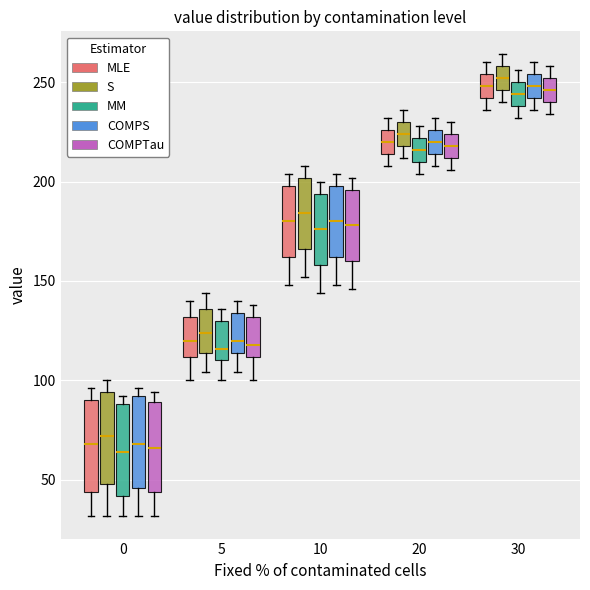

Reading left to right, read every box against the y-axis: the position of its median line, the range the box covers, and the ends of its whiskers. The values are not printed on the chart, so give them approximately, as read against the axis.

0 (MLE): median 70, box 45 to 90, whiskers 30 to 95
0 (S): median 70, box 50 to 95, whiskers 30 to 100
0 (MM): median 65, box 40 to 90, whiskers 30 to 90 (just above the box's upper edge)
0 (COMPS): median 70, box 45 to 90, whiskers 30 to 95
0 (COMPTau): median 65, box 45 to 90, whiskers 30 to 95
5 (MLE): median 120, box 110 to 130, whiskers 100 to 140
5 (S): median 125, box 115 to 135, whiskers 105 to 145
5 (MM): median 115, box 110 to 130, whiskers 100 to 135
5 (COMPS): median 120, box 115 to 135, whiskers 105 to 140
5 (COMPTau): median 120, box 110 to 130, whiskers 100 to 140
10 (MLE): median 180, box 160 to 200, whiskers 150 to 205
10 (S): median 185, box 165 to 200, whiskers 150 to 210
10 (MM): median 175, box 160 to 195, whiskers 145 to 200
10 (COMPS): median 180, box 160 to 200, whiskers 150 to 205
10 (COMPTau): median 180, box 160 to 195, whiskers 145 to 200
20 (MLE): median 220, box 215 to 225, whiskers 210 to 230
20 (S): median 225, box 220 to 230, whiskers 210 to 235
20 (MM): median 215, box 210 to 220, whiskers 205 to 230
20 (COMPS): median 220, box 215 to 225, whiskers 210 to 230
20 (COMPTau): median 220, box 210 to 225, whiskers 205 to 230
30 (MLE): median 250, box 240 to 255, whiskers 235 to 260
30 (S): median 250, box 245 to 260, whiskers 240 to 265
30 (MM): median 245, box 240 to 250, whiskers 230 to 255
30 (COMPS): median 250, box 240 to 255, whiskers 235 to 260
30 (COMPTau): median 245, box 240 to 250, whiskers 235 to 260